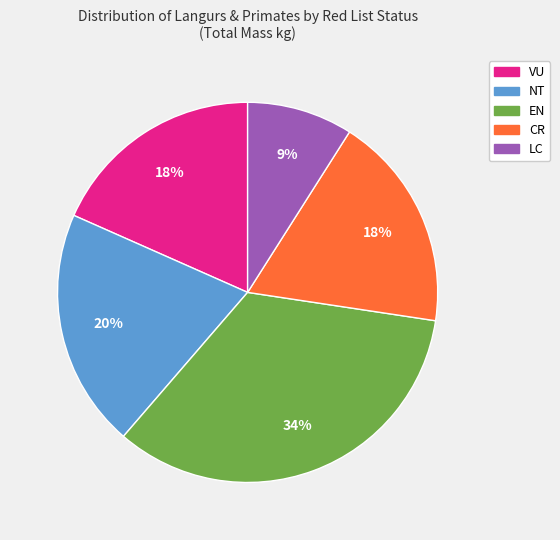

To the nearest percent, what percentage of the pie is EN?

34%